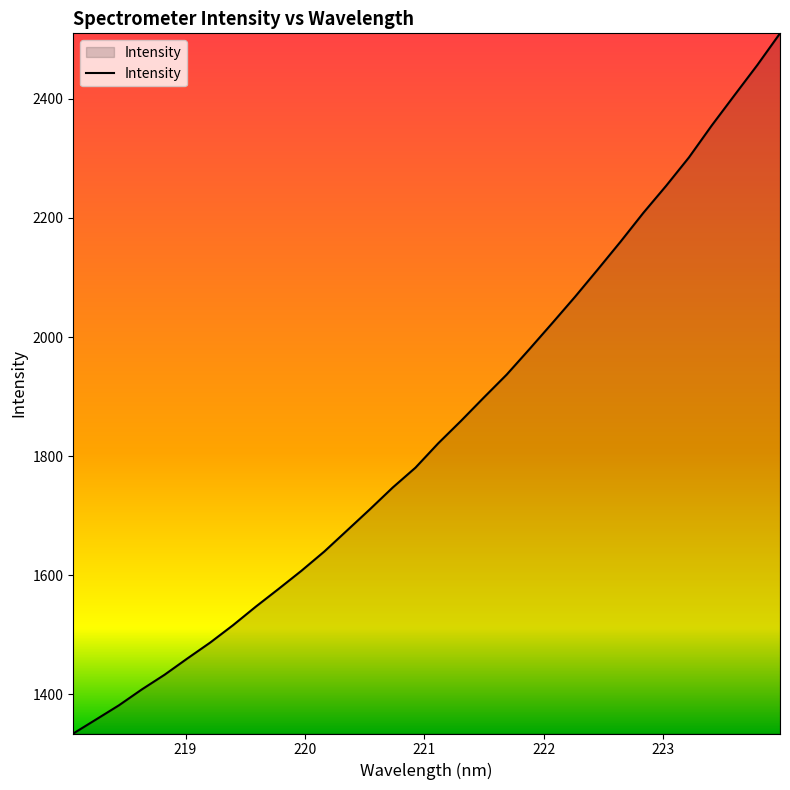

What is the difference between the maximum and minimum values?

1175.9